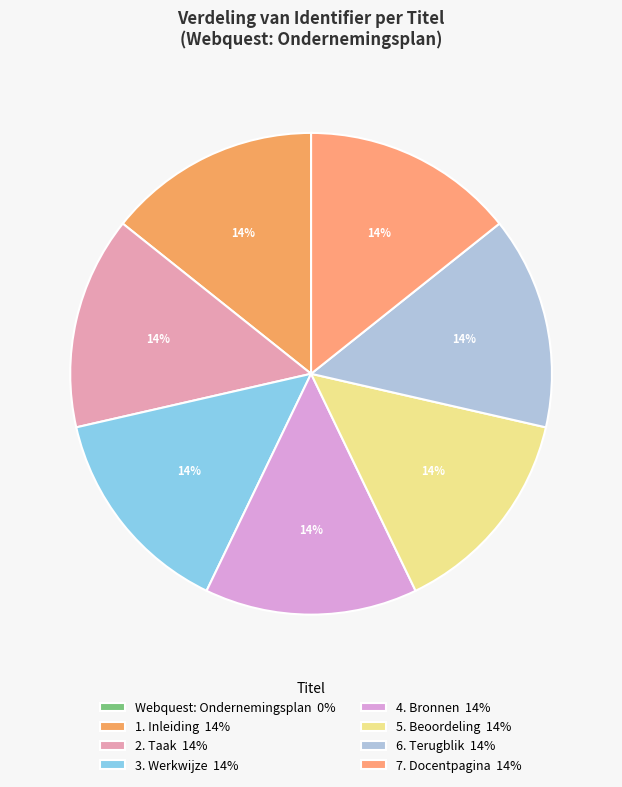

The 5. Beoordeling slice represents 24% of the pie. True or false?

False